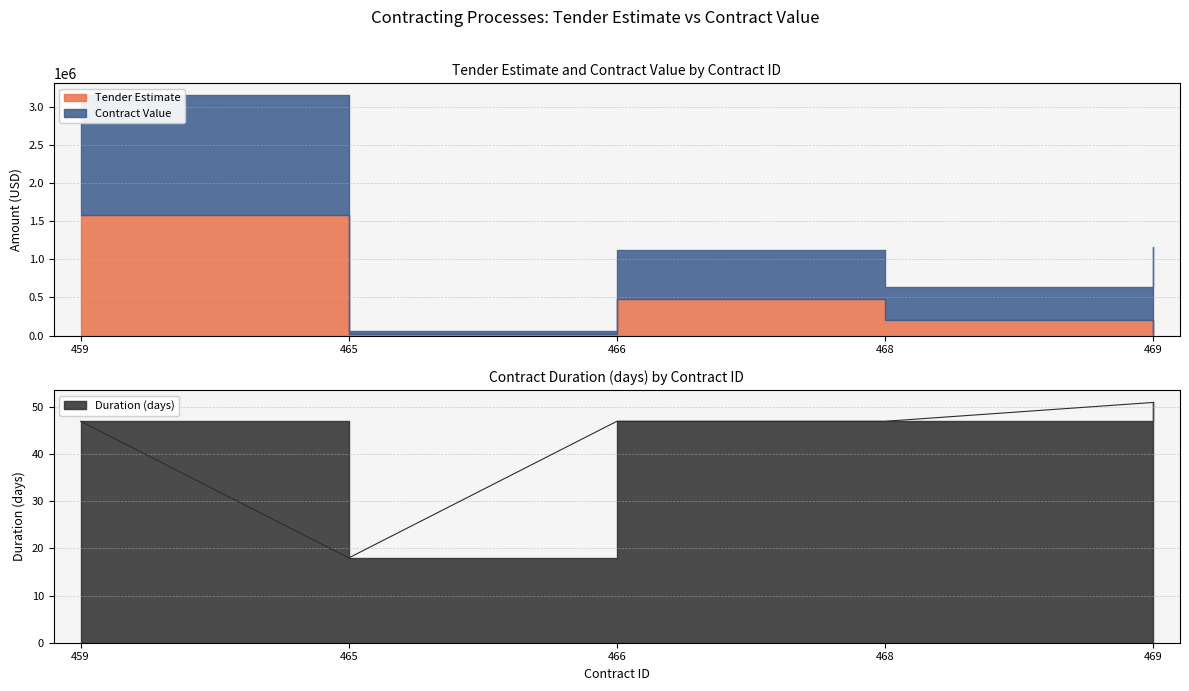

True or false: Tender Estimate and Duration (days) cross at least once.

False